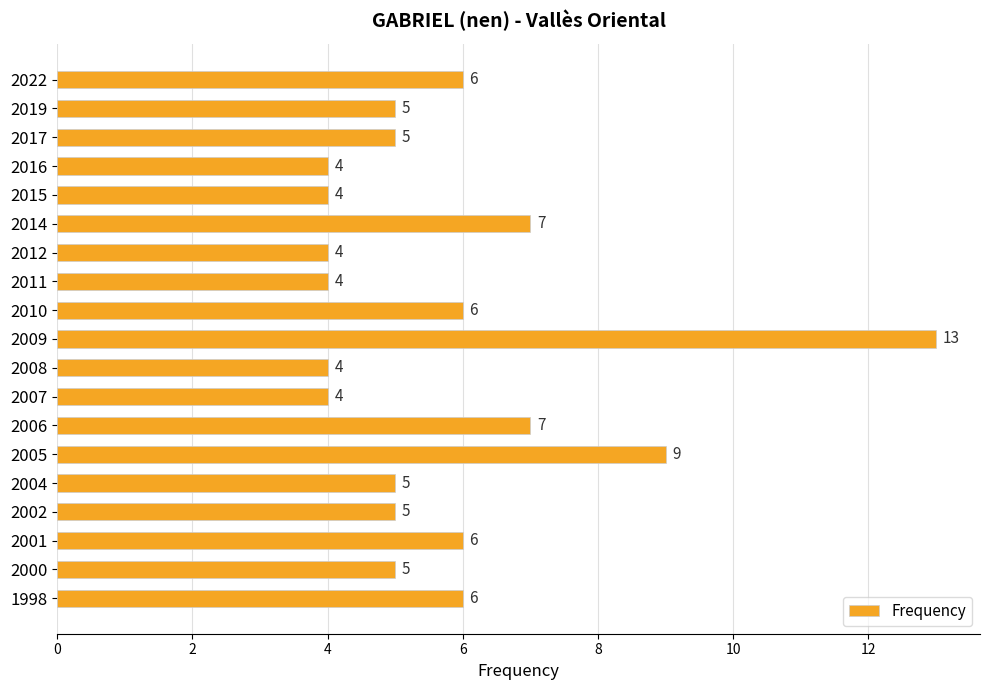

Reading top to bottom, what are all the values shown in this chart?

6	5	5	4	4	7	4	4	6	13	4	4	7	9	5	5	6	5	6